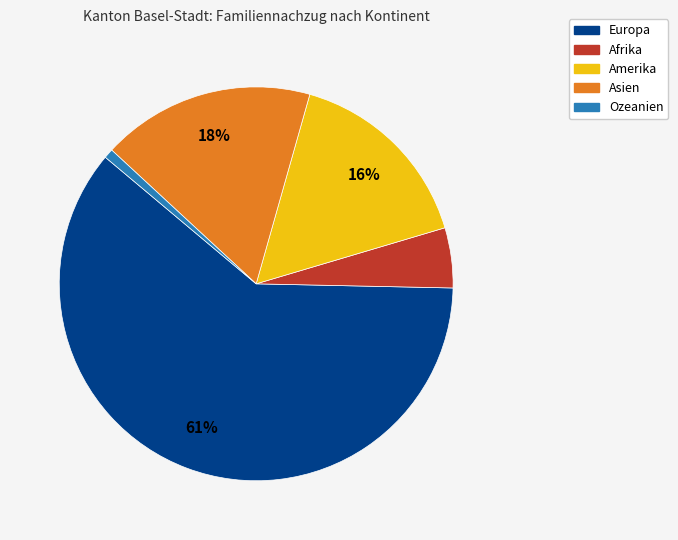

To the nearest percent, what is the difference between the Europa and Amerika slice percentages?

45%